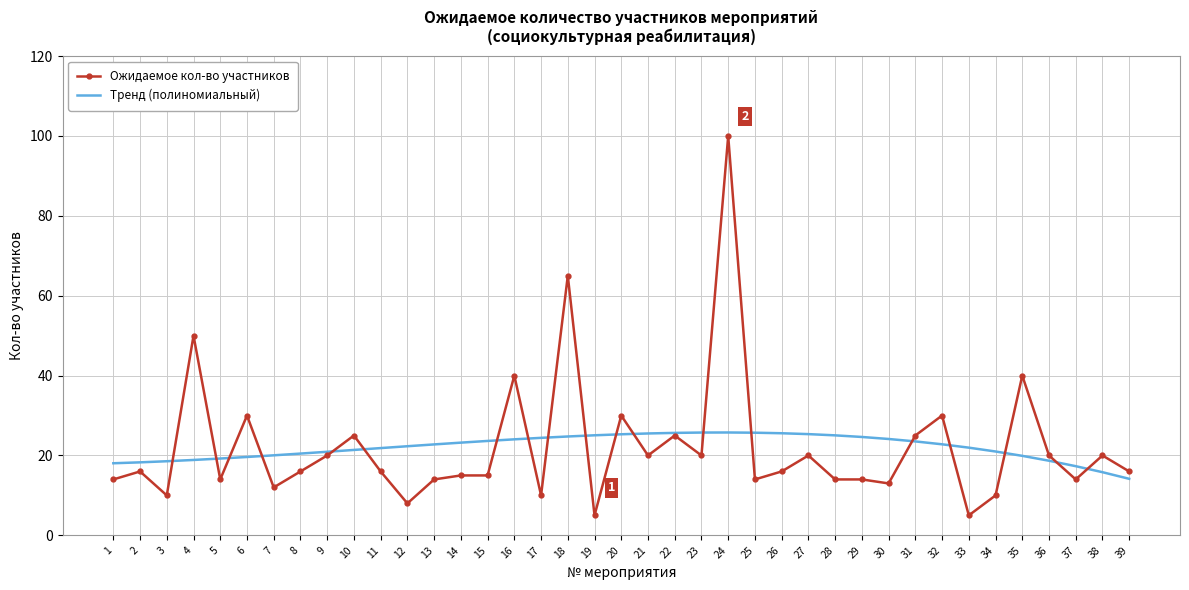

The Ожидаемое кол-во участников series shows 20.0 at 27. True or false?

True